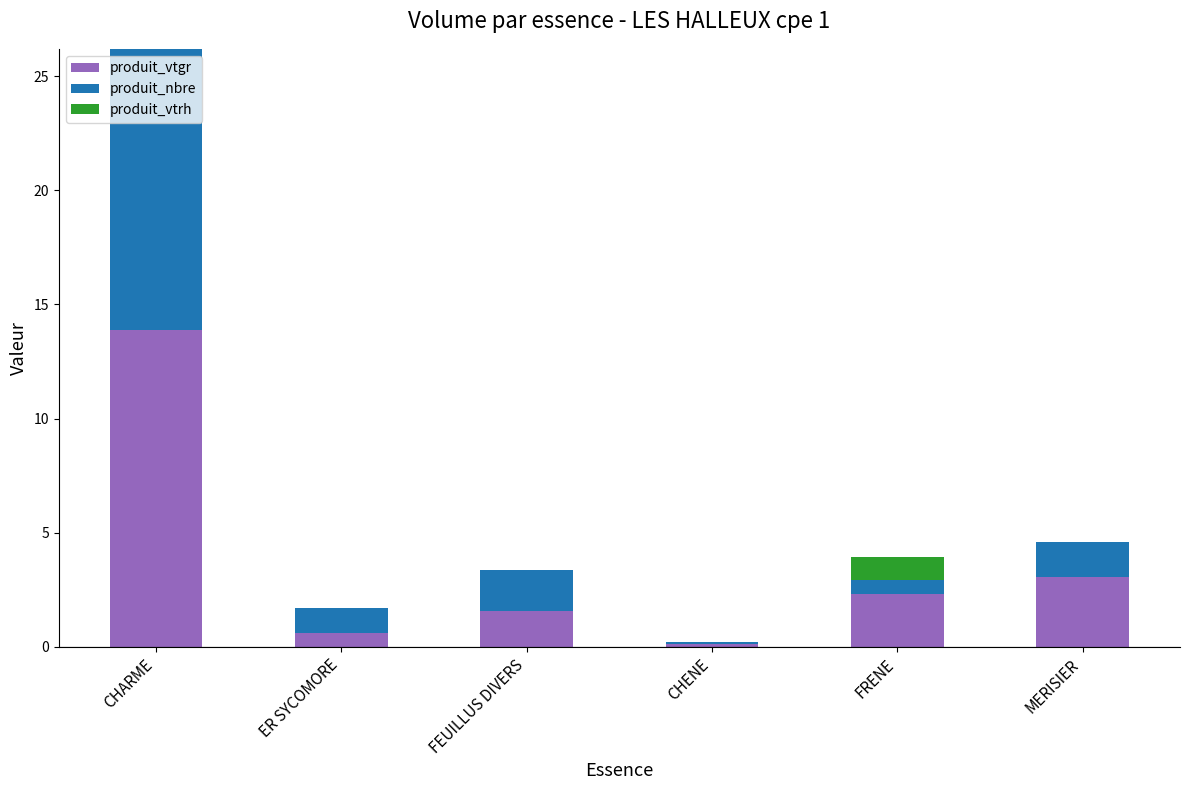

What is the maximum value for produit_vtgr?

13.9